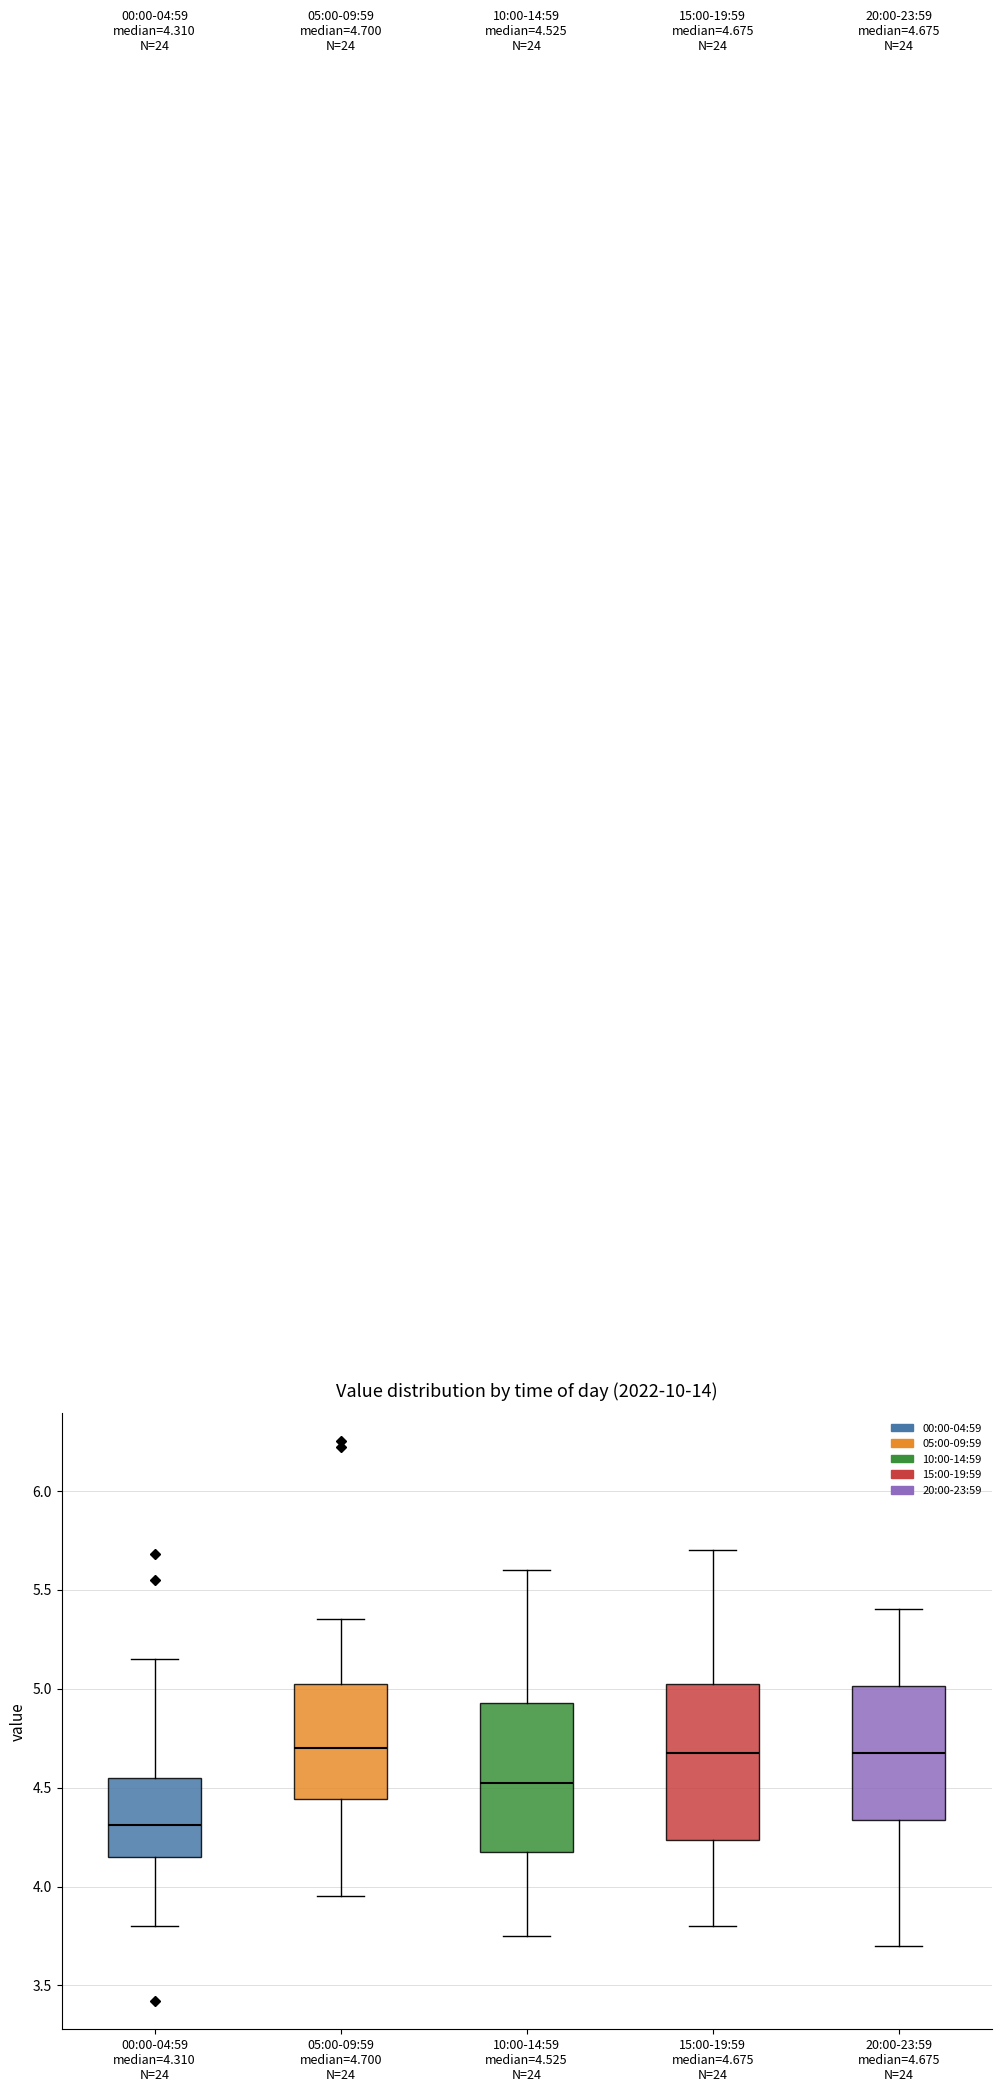

Which box has the lowest median line?

00:00-04:59 median=4.310 N=24